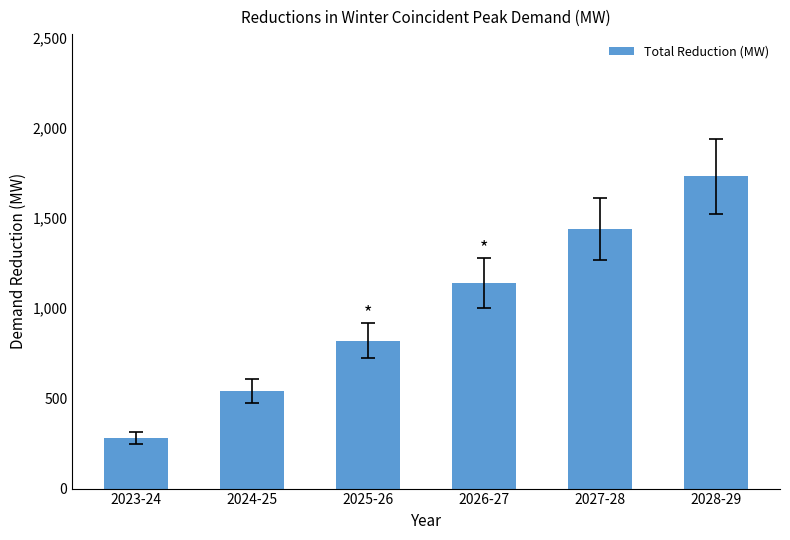

Reading right to left, what are all the values shown in this chart?

1730	1440	1140	820	540	280